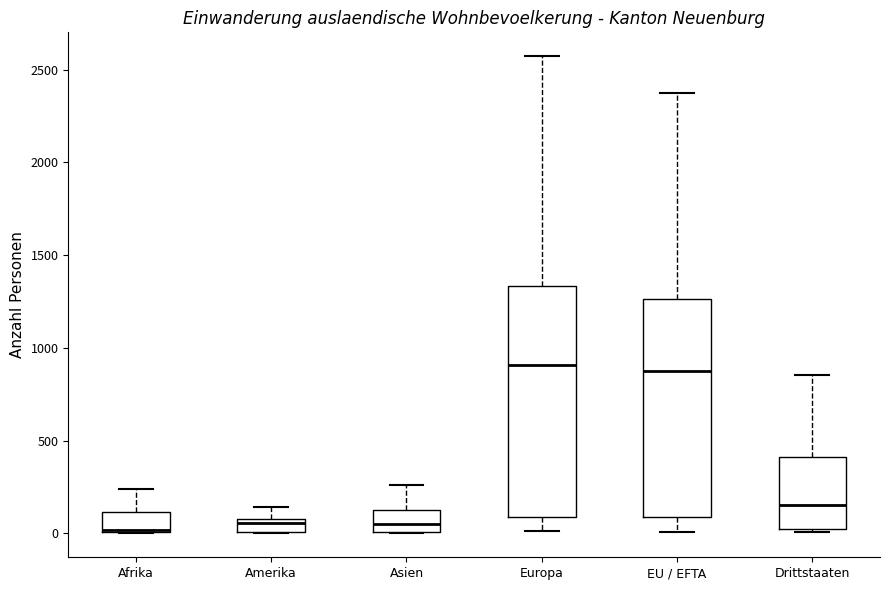

Where does the upper whisker of the box for Drittstaaten end on the y-axis? The values are not printed on the chart, so give them approximately, as read against the axis.

850